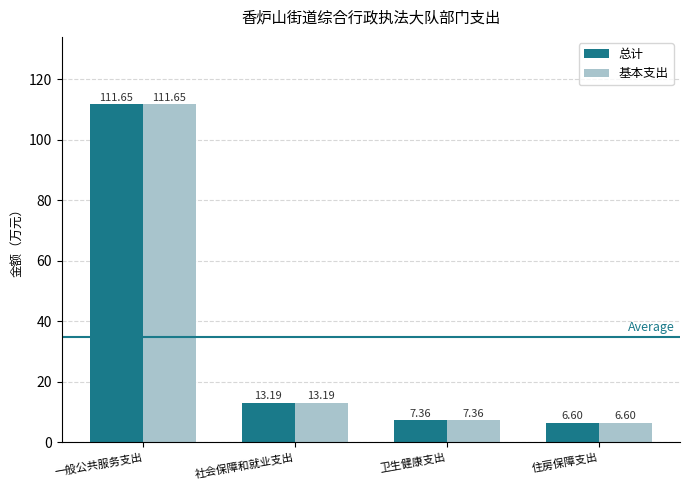

The value of 基本支出 at 一般公共服务支出 is 149.1. True or false?

False